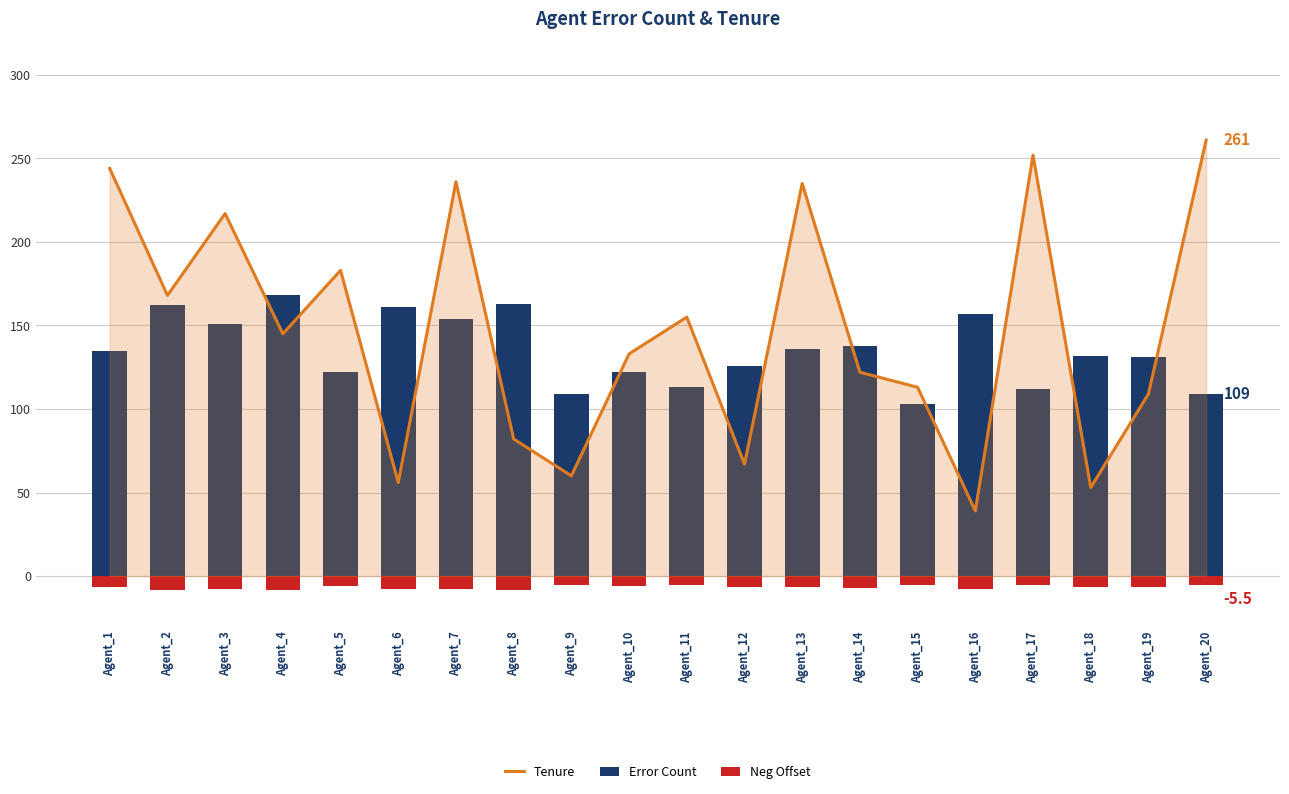

Which series has the largest total across all categories?

Tenure